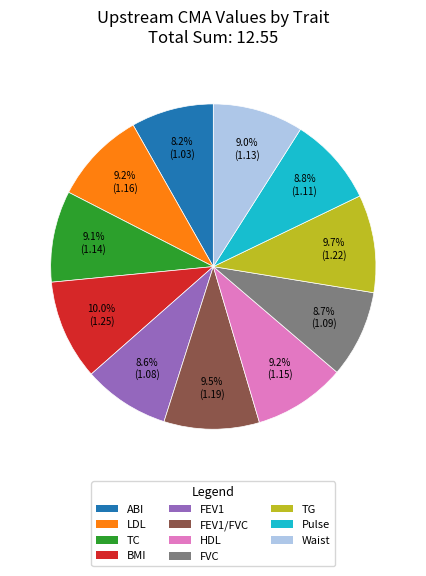

Count the number of slices in the pie.

11